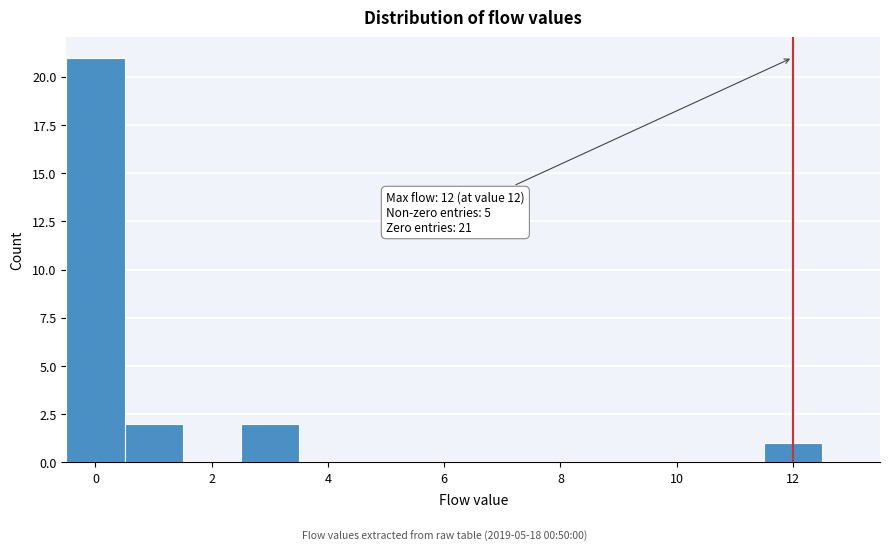

Over which range of the x-axis is the bar tallest?

-0.5 to 0.5